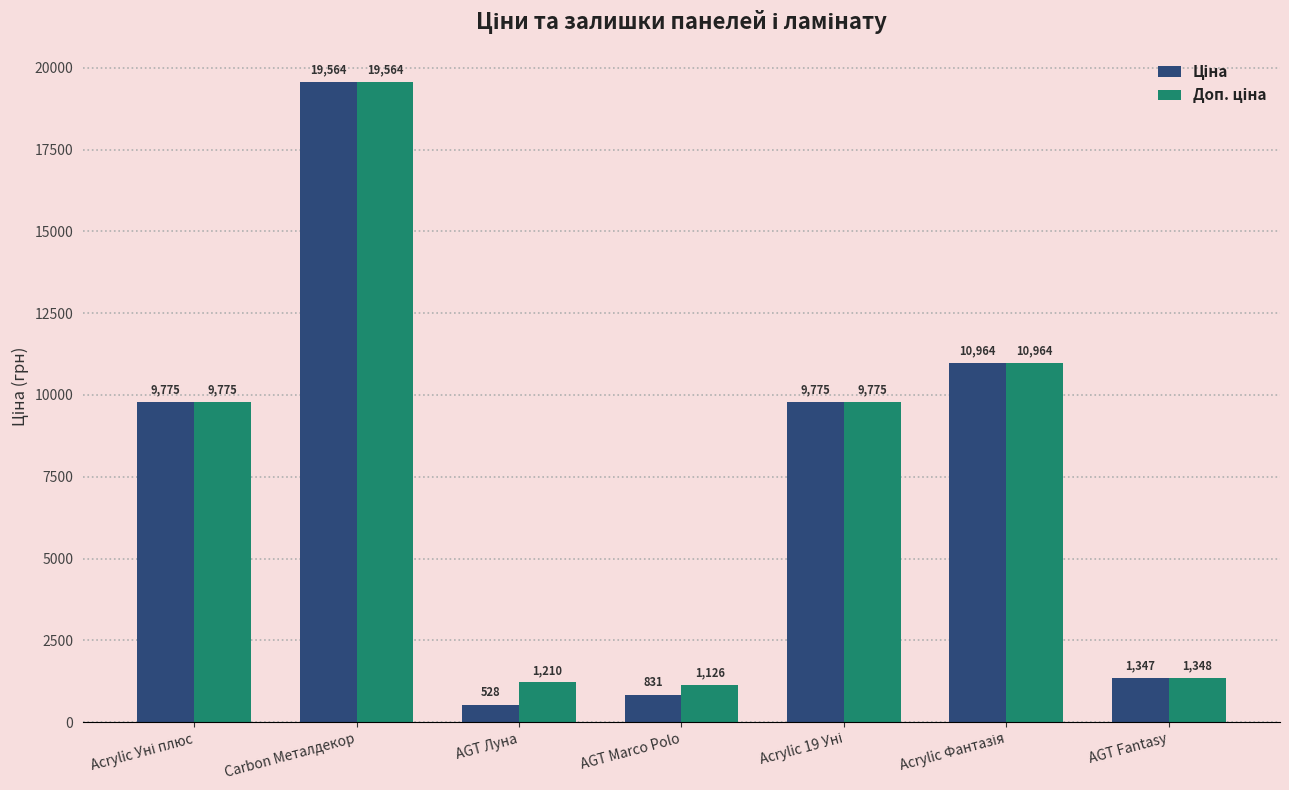

What is the minimum value shown in the chart?

528.2